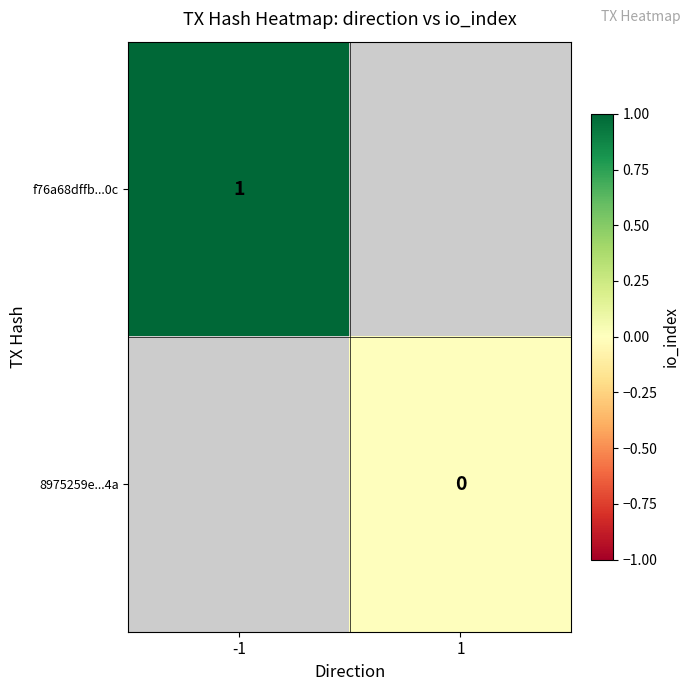

Is it true that f76a68dffb...0c equals 2 at -1?

False